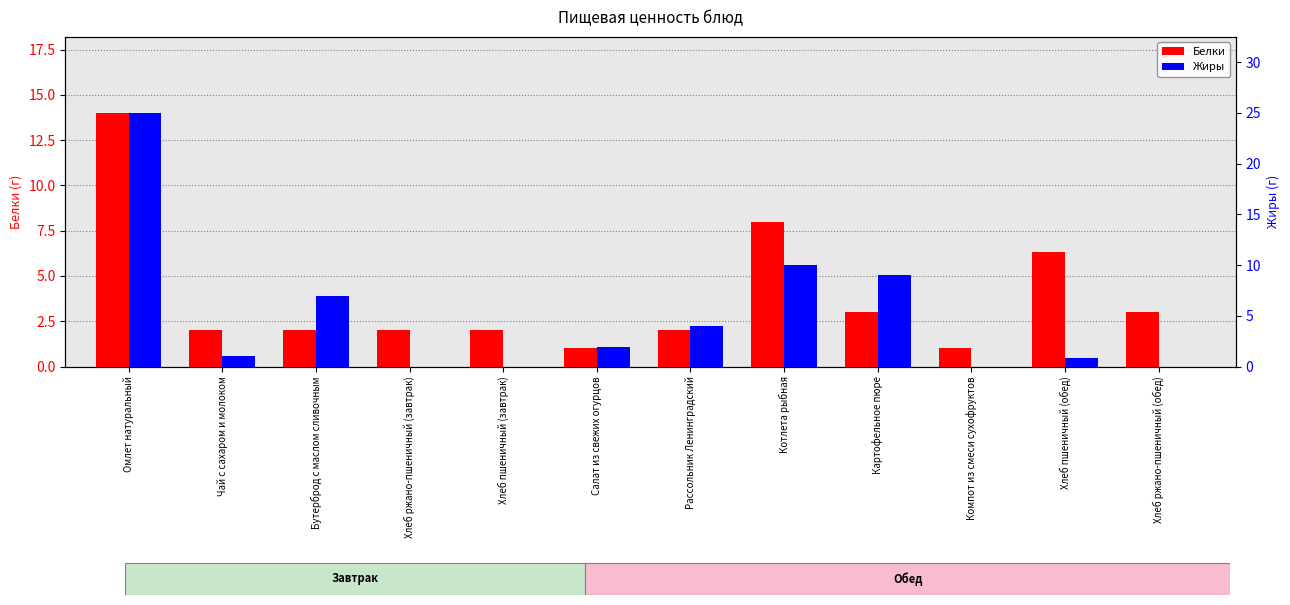

At how many categories does at least one series exceed 19?

1